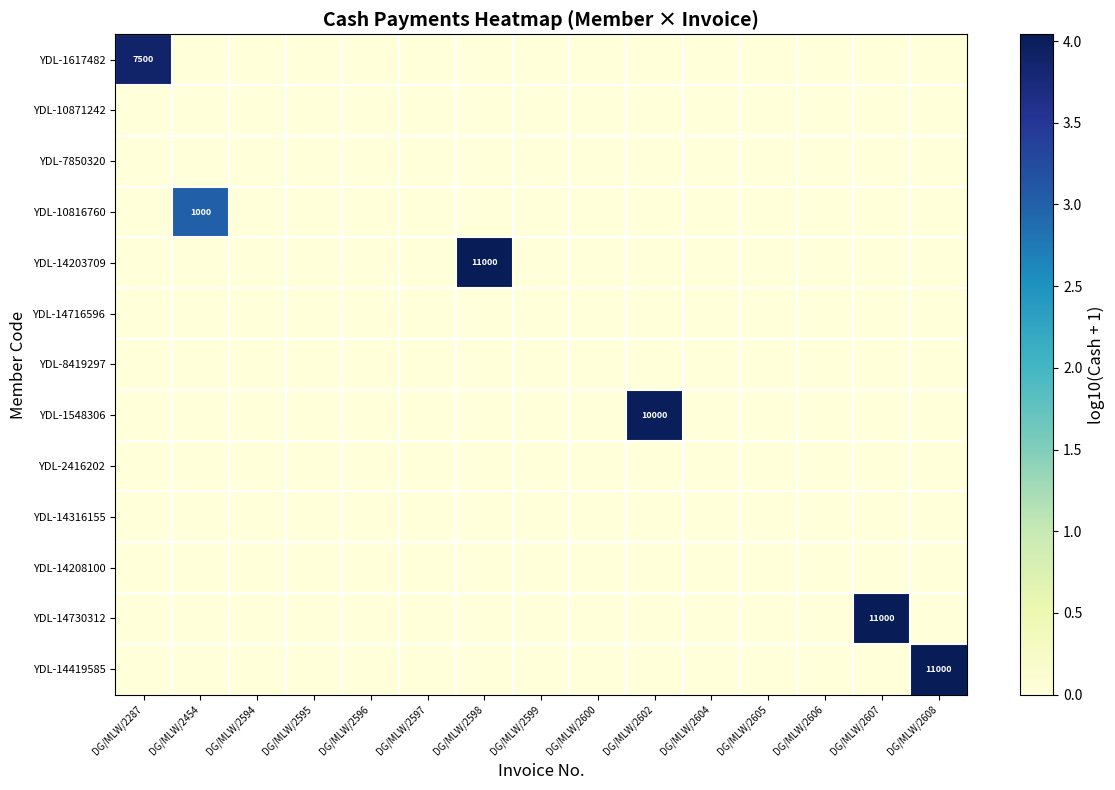

Is the value of YDL-10816760 at DG/MLW/2597 greater than the value of YDL-7850320 at DG/MLW/2605?

No